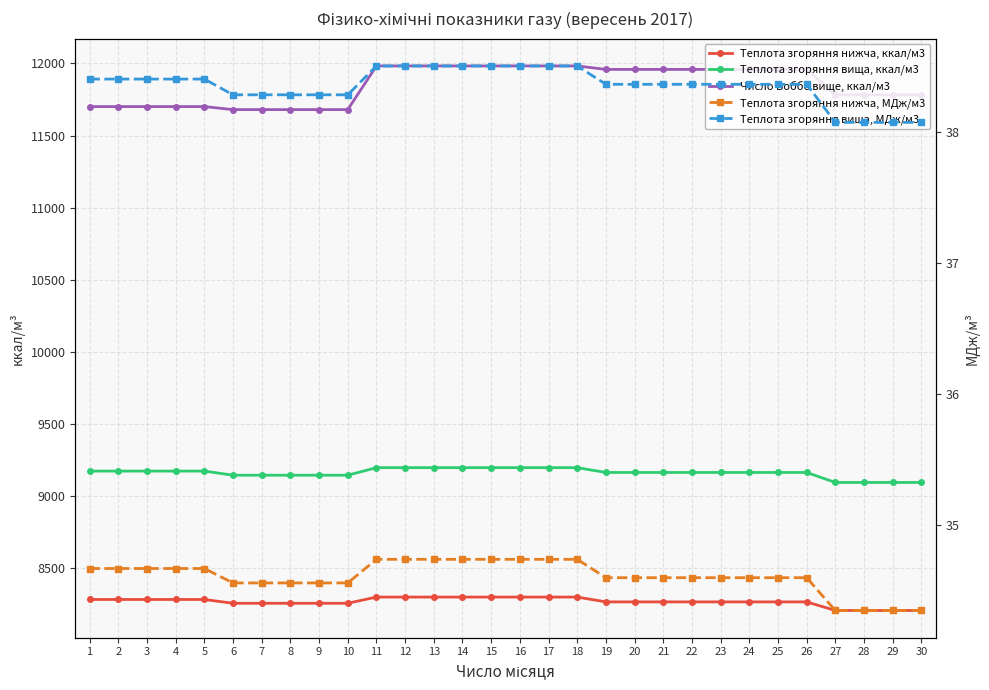

Is it true that Число Воббе вище, ккал/м3 equals 3930.1 at 15?

False